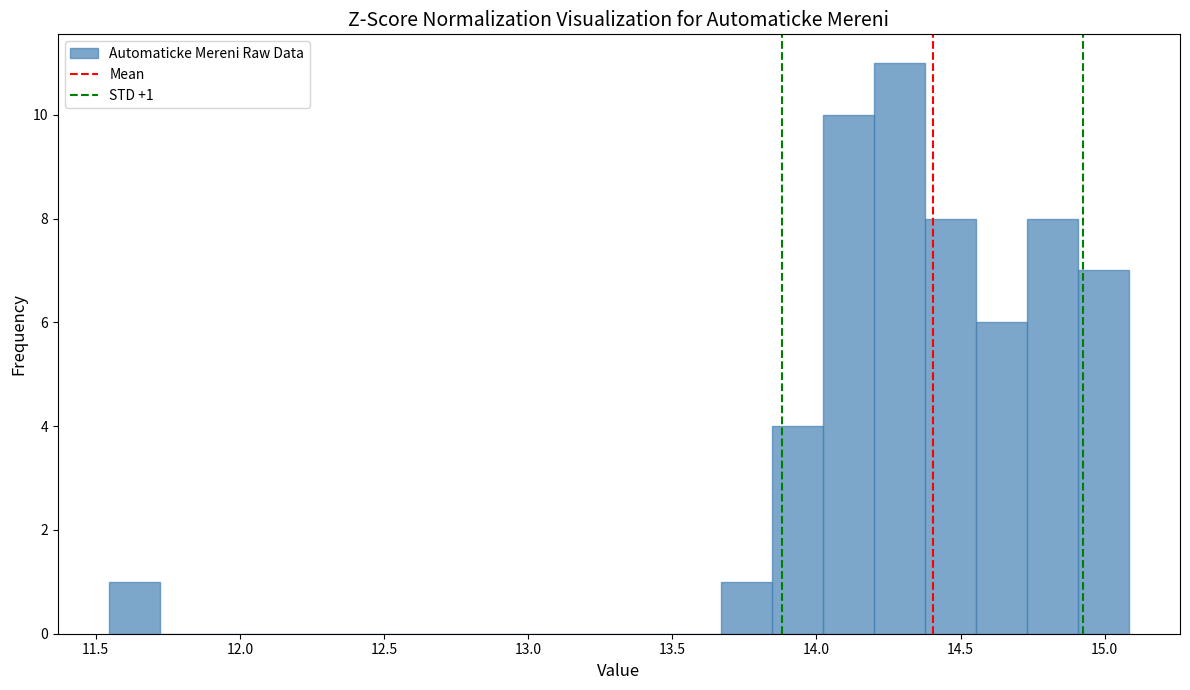

Read against the x-axis, roughly where is the centre of the tallest bar?

14.30